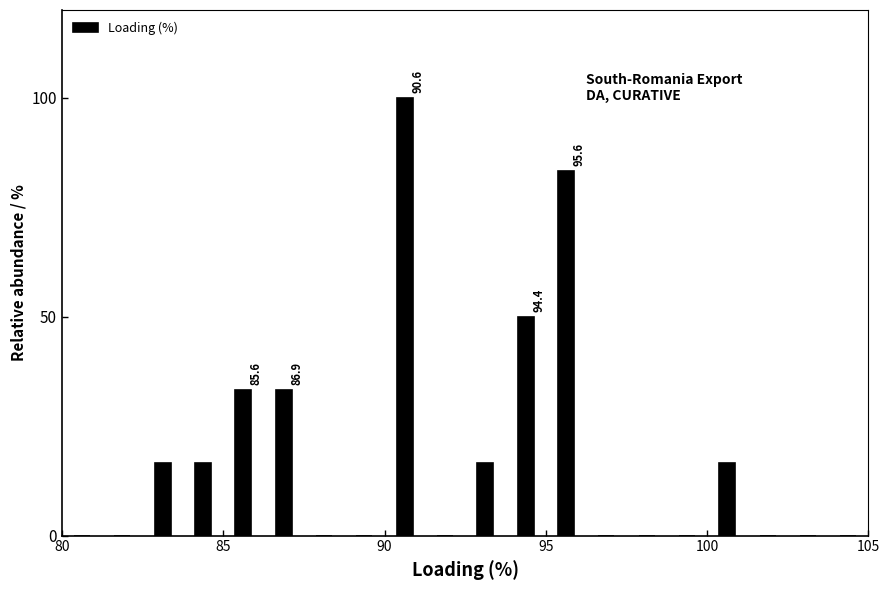

Read against the x-axis, roughly where is the centre of the tallest bar?

90.5